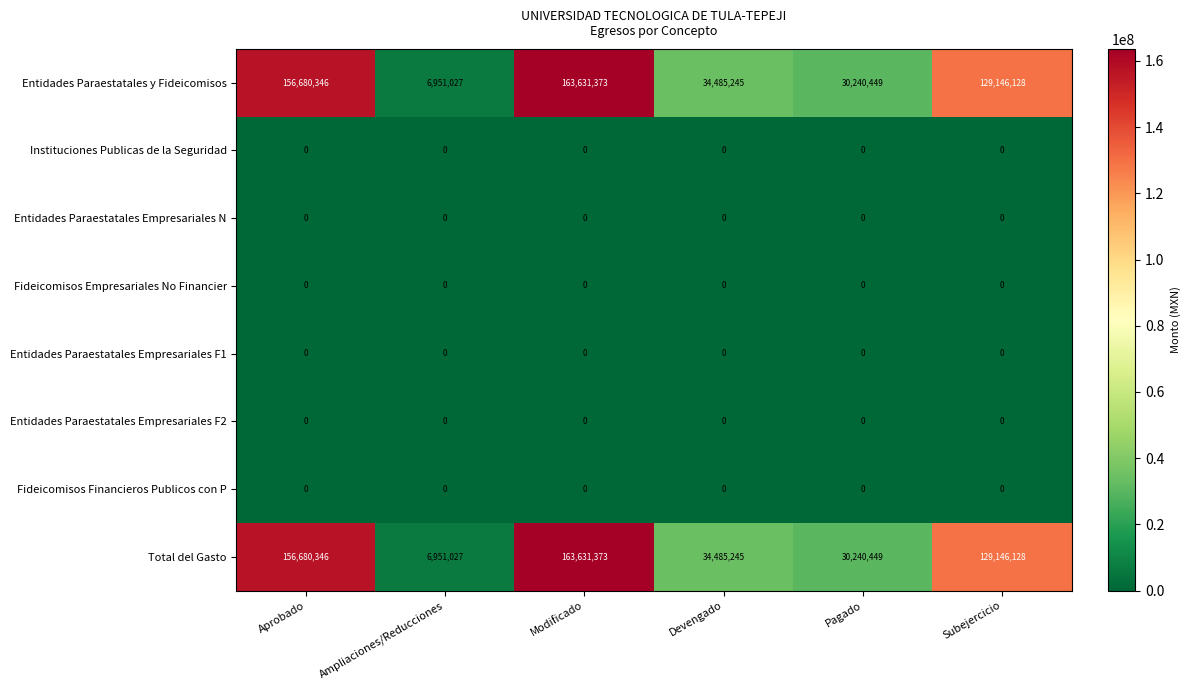

At which label does Entidades Paraestatales y Fideicomisos first exceed 129146128?

Aprobado